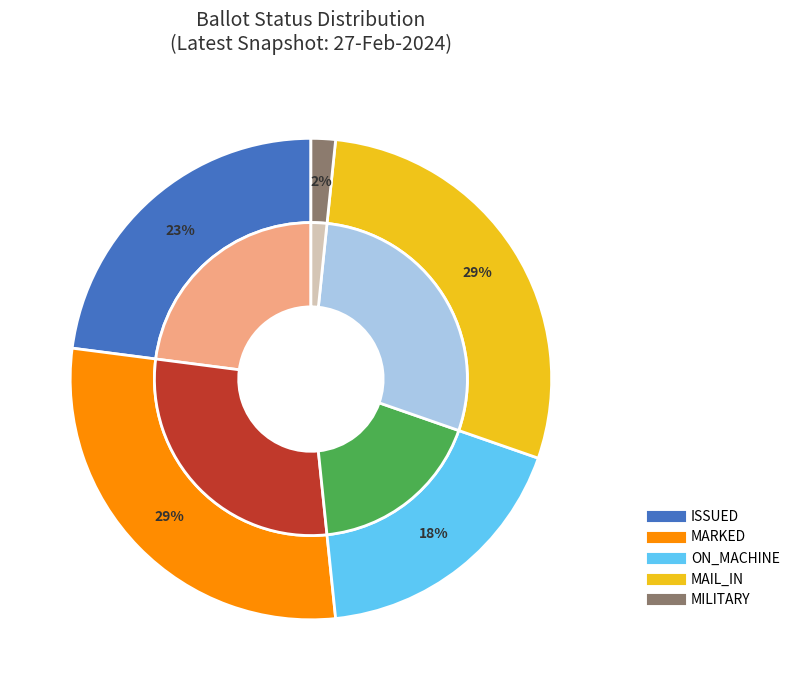

The MARKED slice represents 42% of the pie. True or false?

False